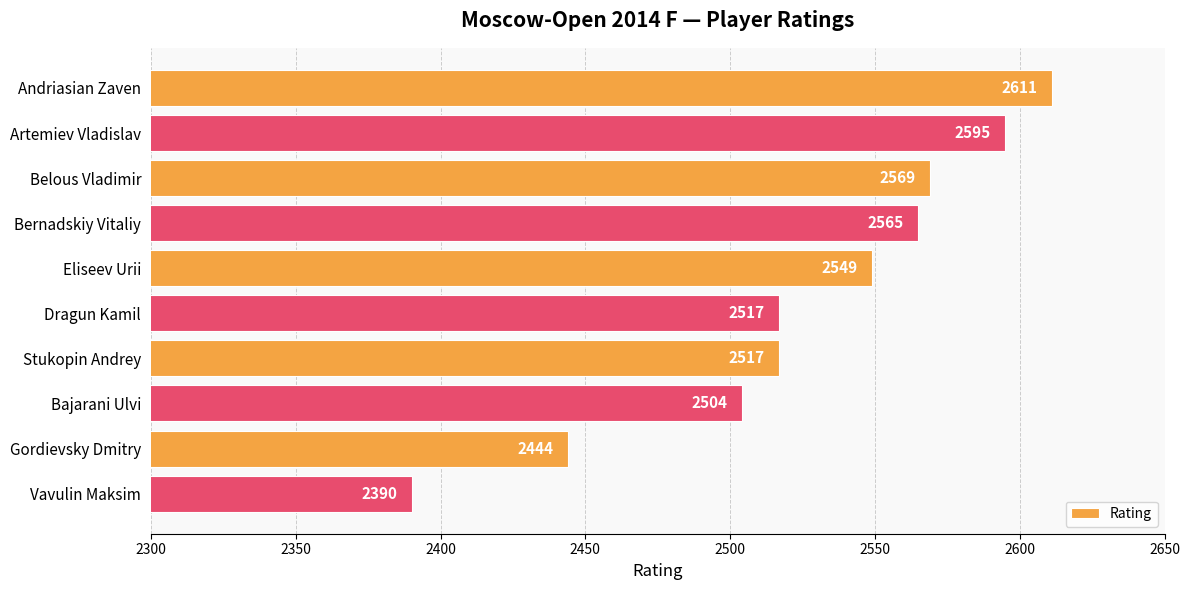

What is the difference between the maximum and second lowest values?

167